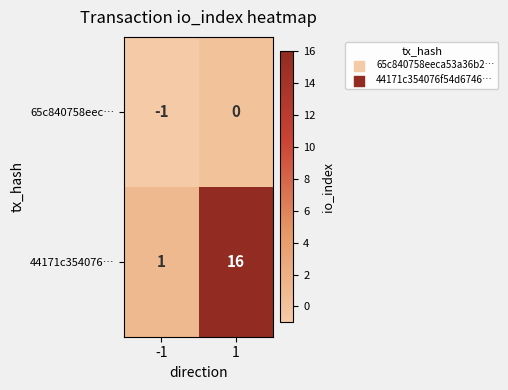

Which series changed the most between -1 and 1?

44171c354076…